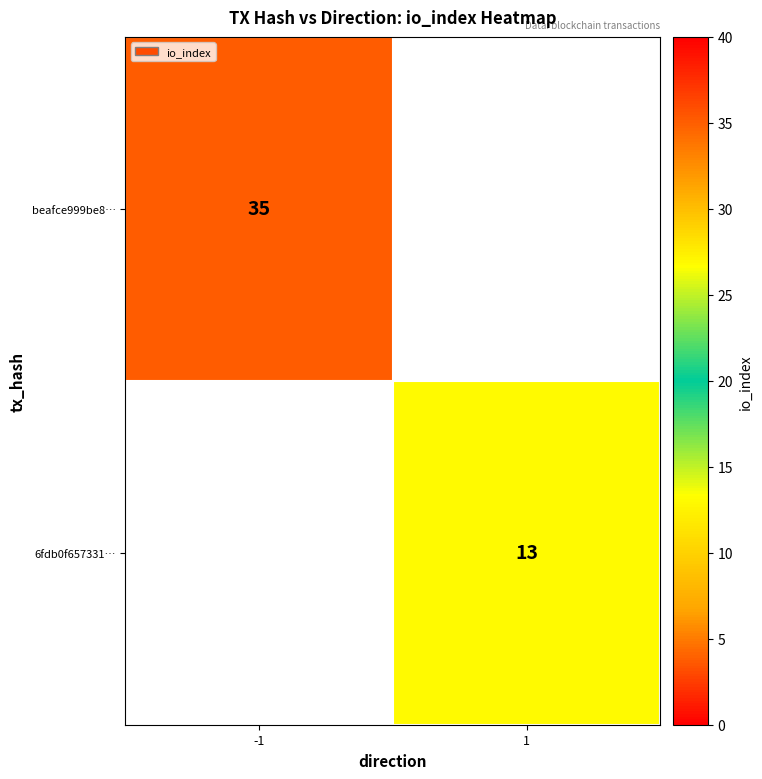

The beafce999be8… series shows 35 at -1. True or false?

True